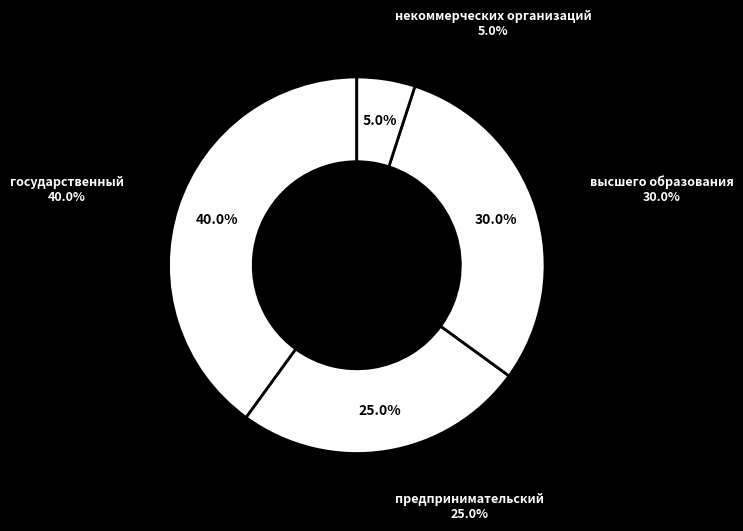

Is it true that высшего образования is 30% of the pie?

True